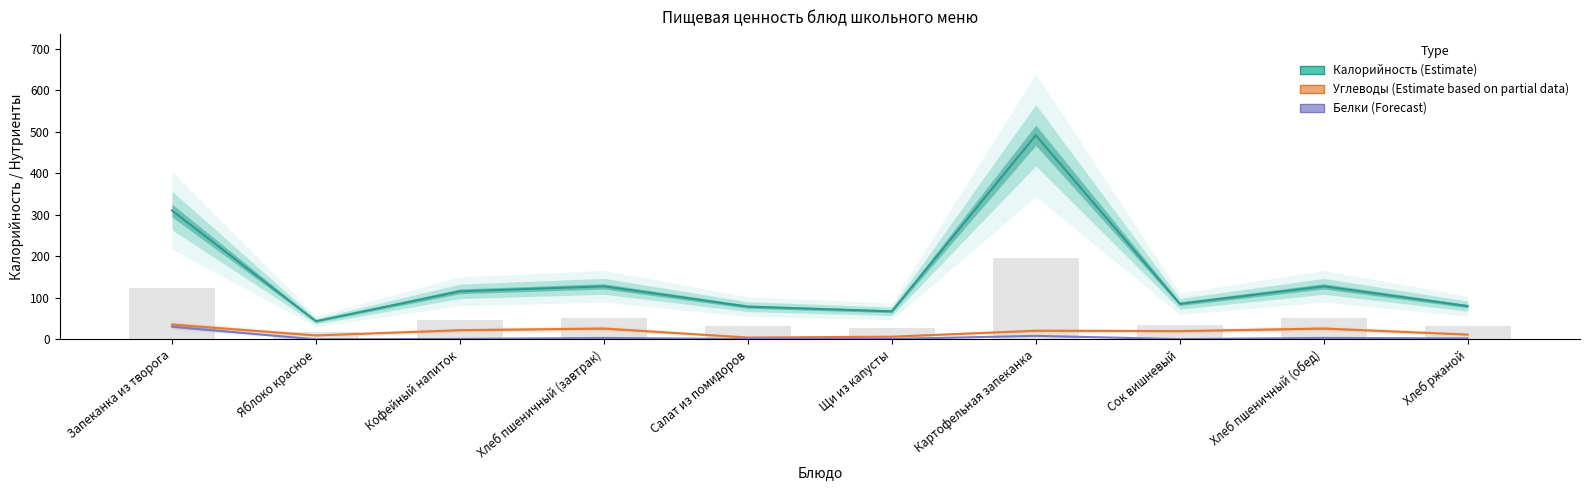

The Калорийность (Estimate) series shows 22.8 at Салат из помидоров. True or false?

False